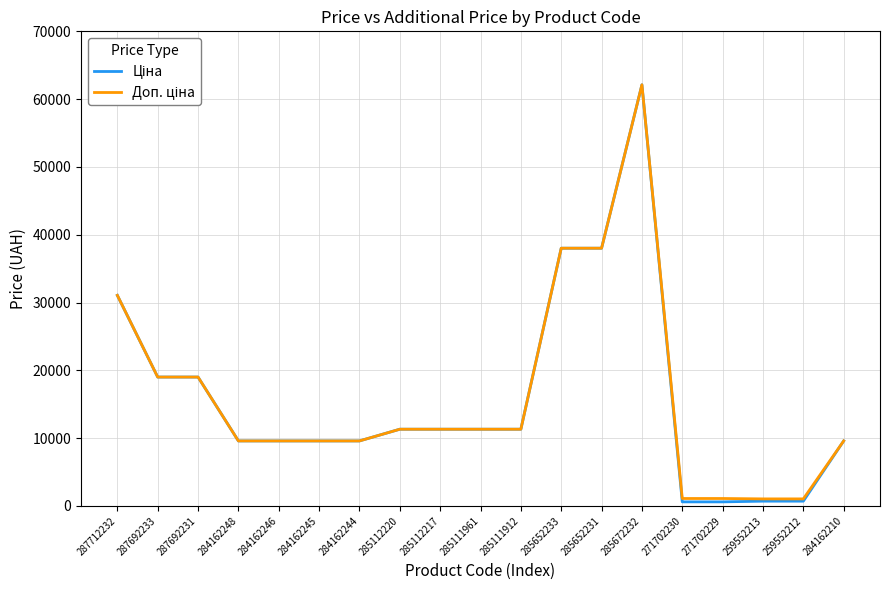

Which category has the highest value across all series?

285672232